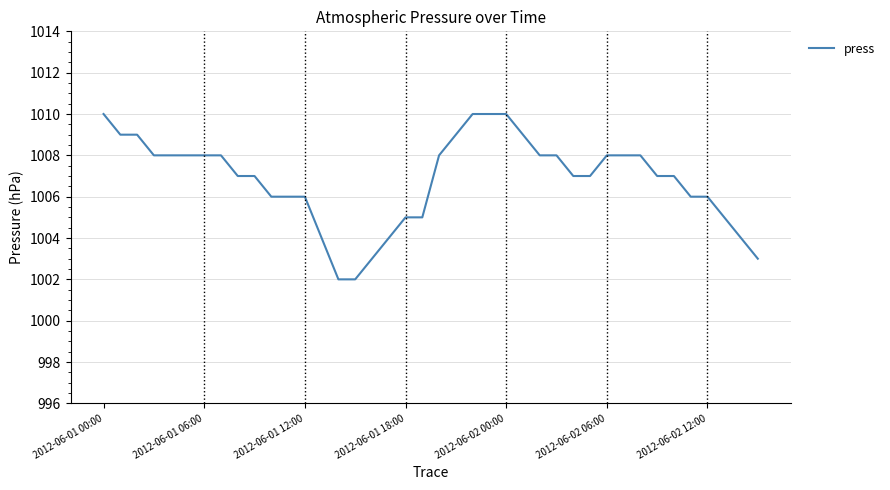

What is the greatest value displayed?

1010